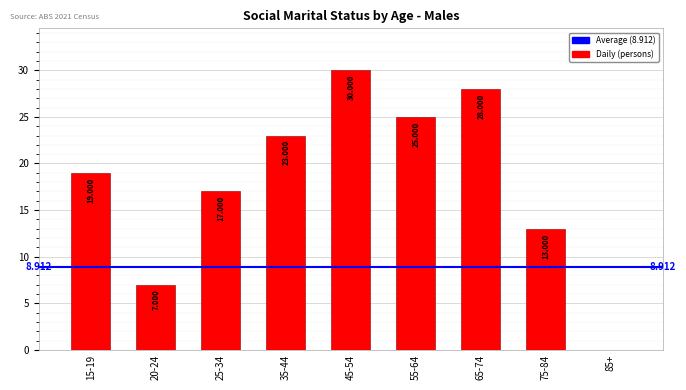

Count the number of data series in this chart.

1